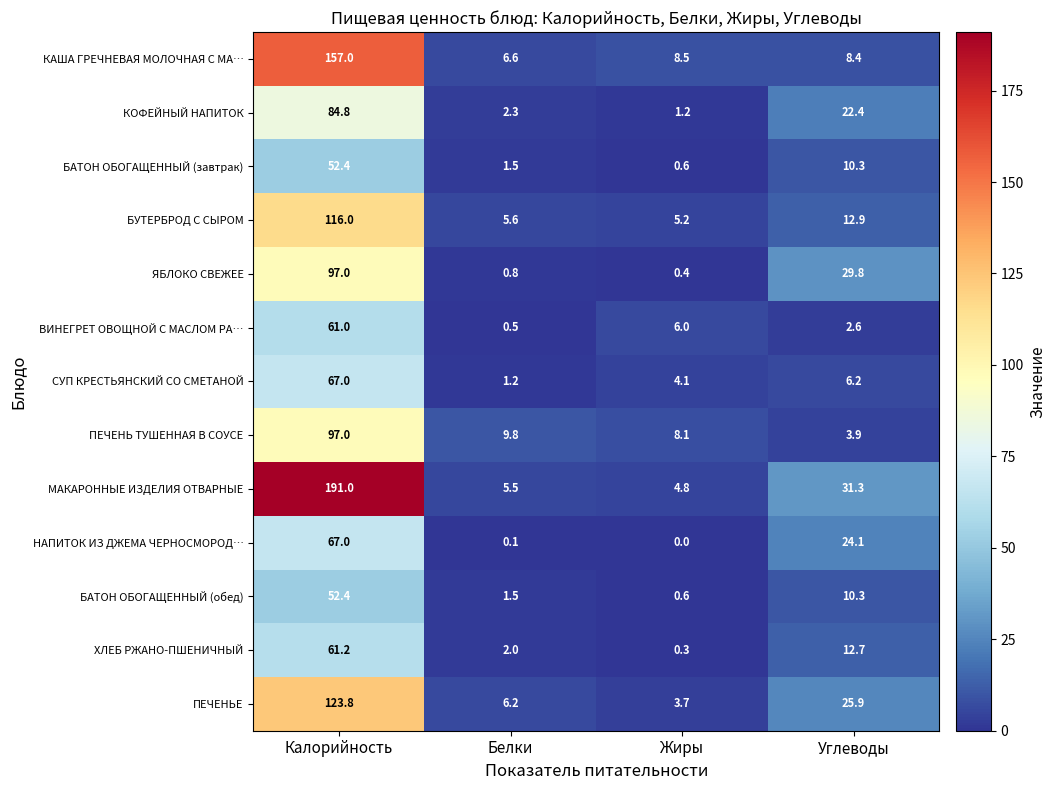

What is the difference between the second highest and second lowest values in the БАТОН ОБОГАЩЕННЫЙ (завтрак) series?

8.8